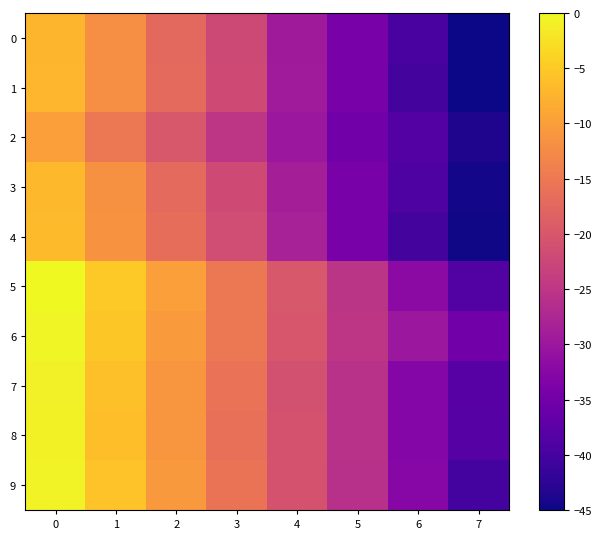

Which has a higher value, 1 or 2?

1